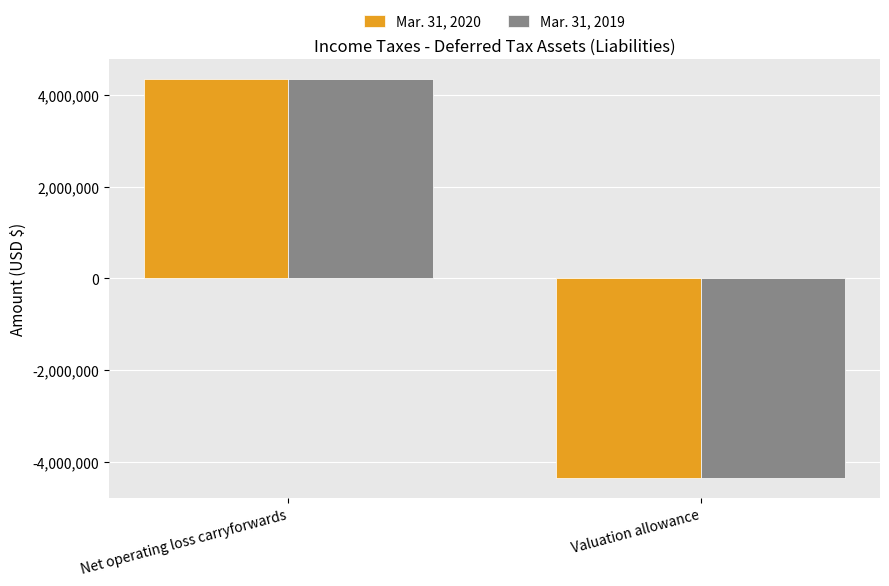

How many bars are there in total?

4